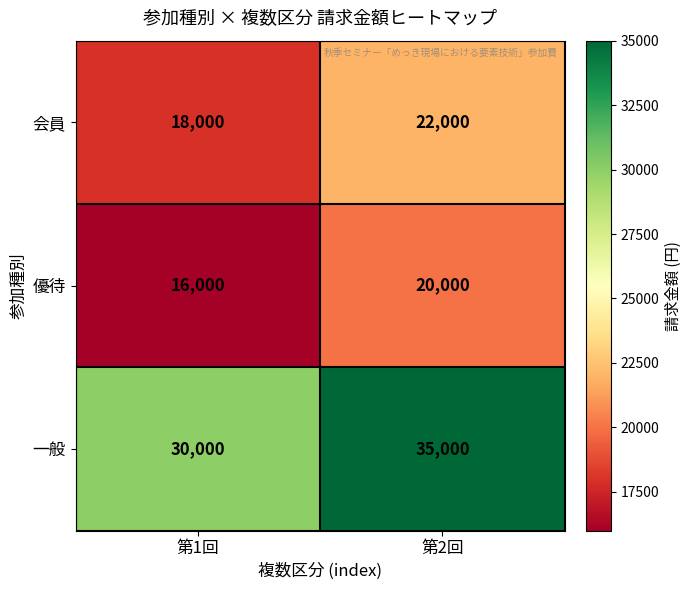

What is the sum of all 優待 values?

36000